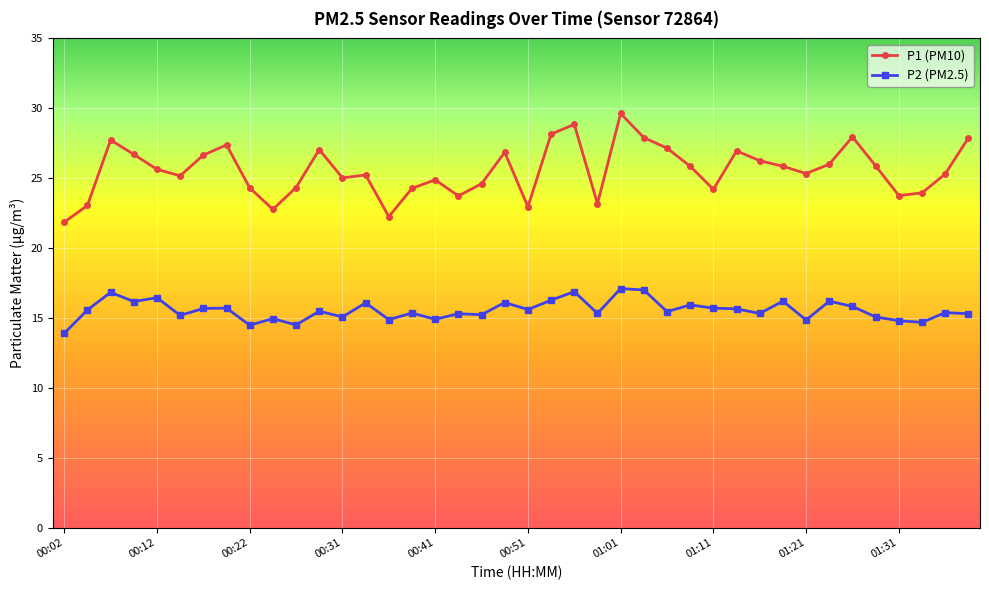

What is the average value of the P2 (PM2.5) series?

15.6